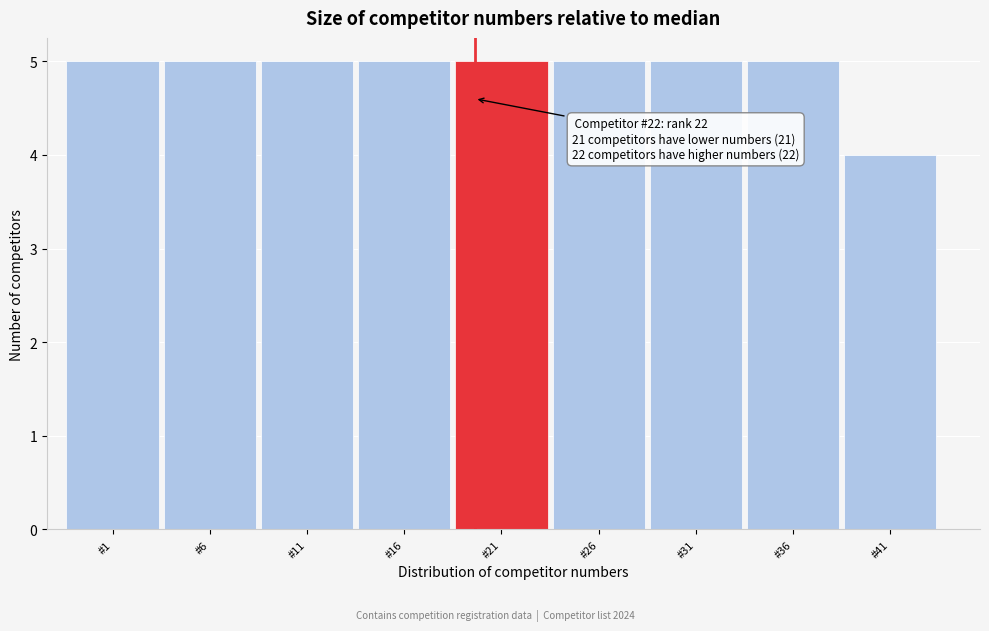

Reading left to right, what are all the values shown in this chart?

#1=5	#6=5	#11=5	#16=5	#21=5	#26=5	#31=5	#36=5	#41=4